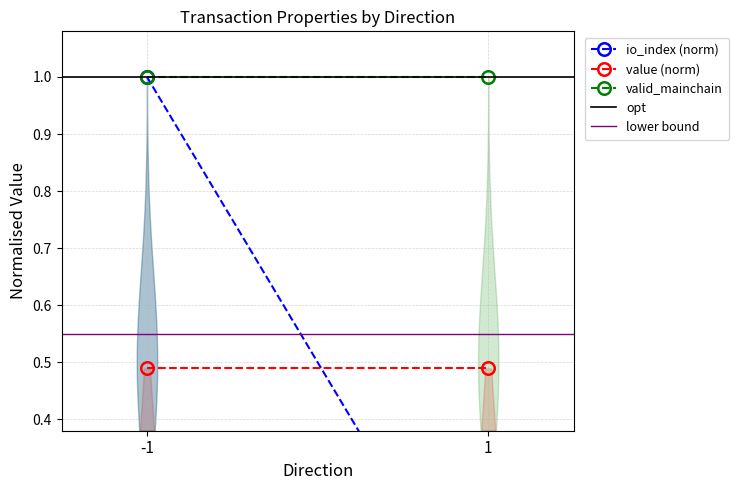

What is the lowest value of the value (norm) series?

0.5